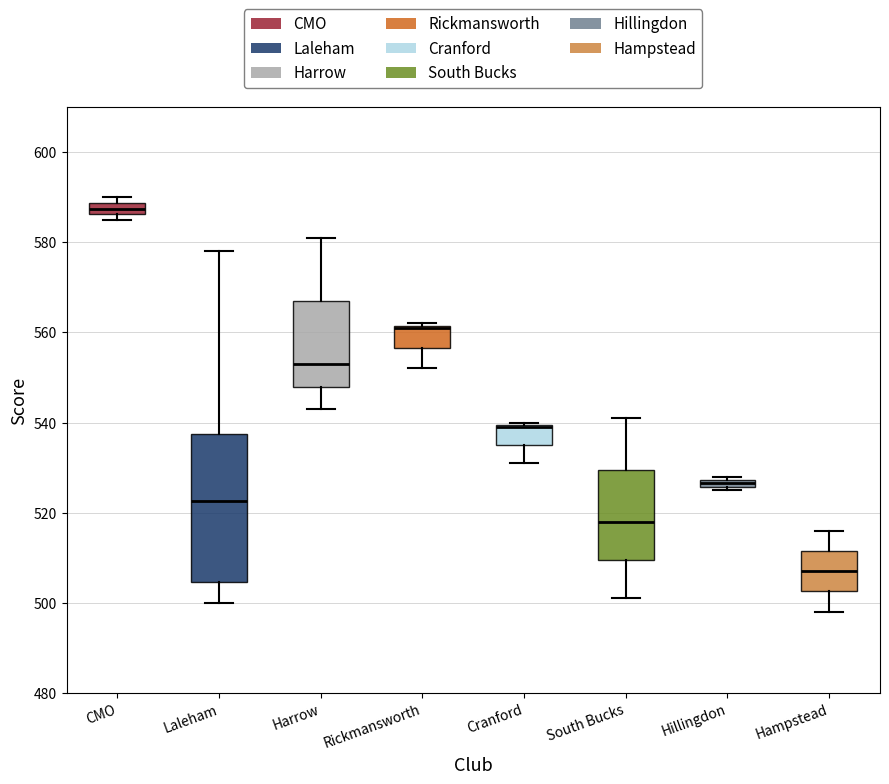

Which box is the tallest, from its lower edge to its upper edge?

Laleham